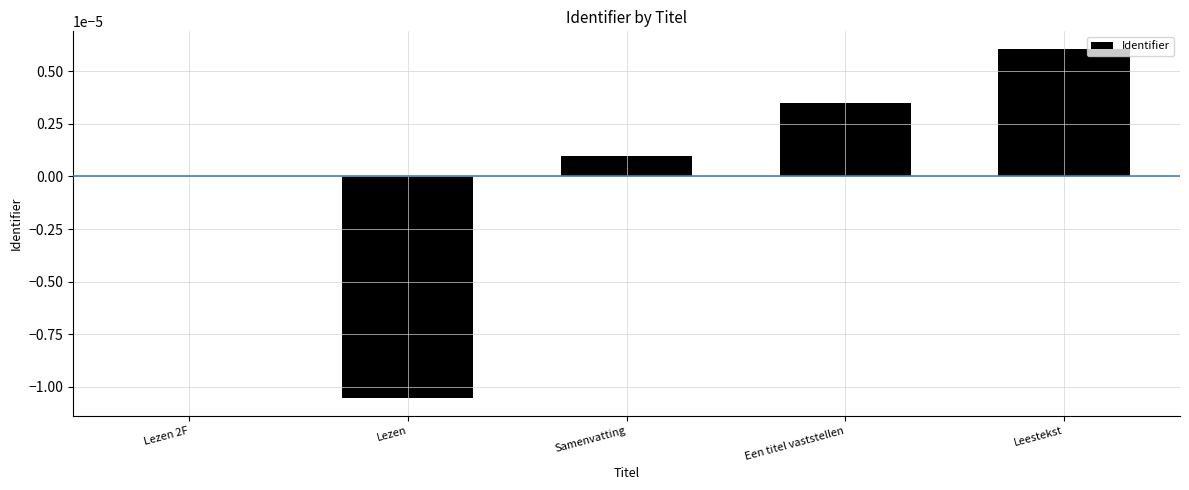

Is it true that the value at Samenvatting is 0.0?

True